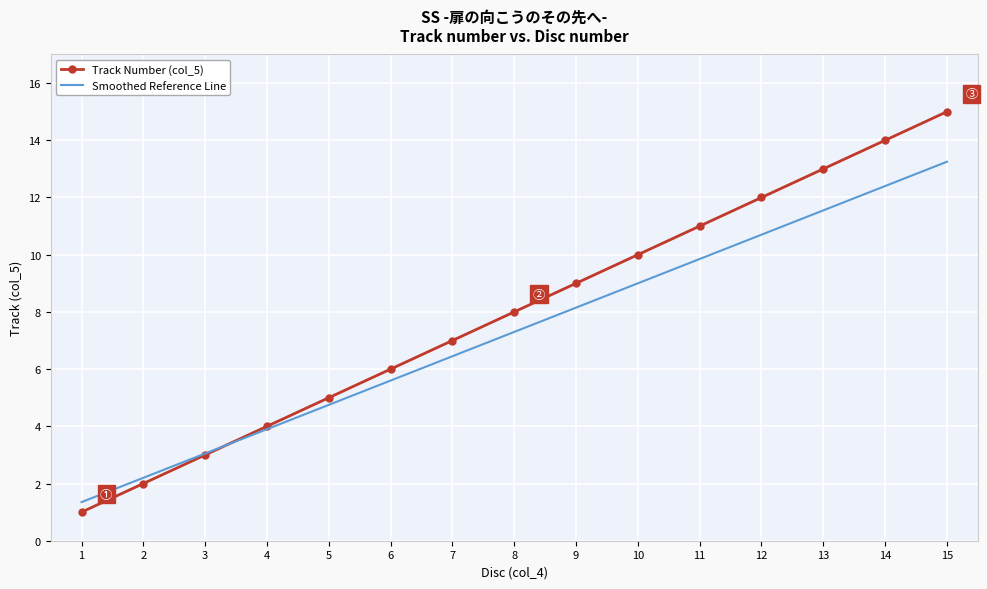

The value of Smoothed Reference Line at 10 is 5.2. True or false?

False